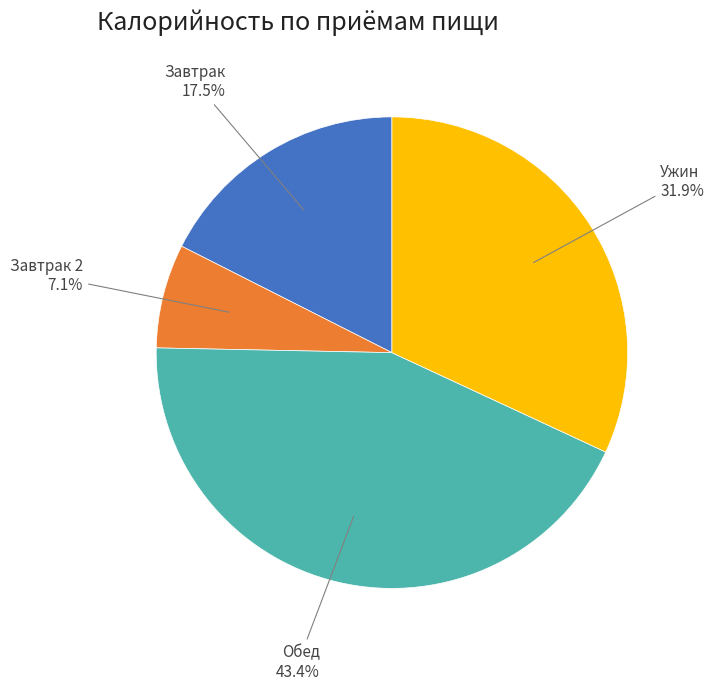

Does any single category account for the majority?

No